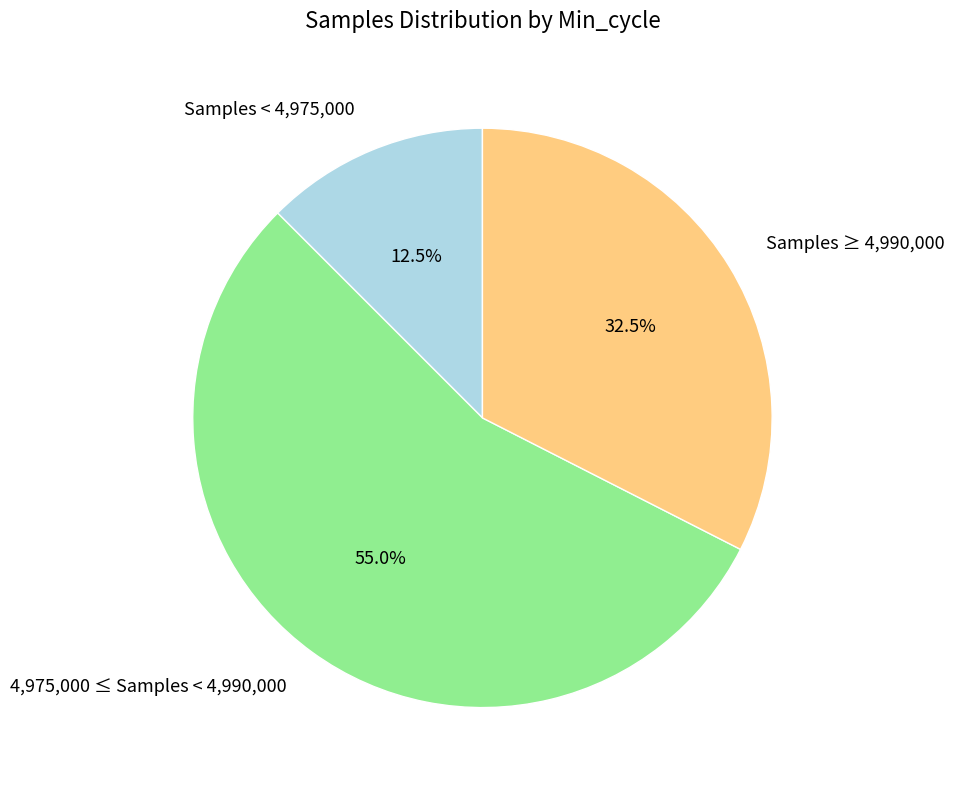

Does 4,975,000 ≤ Samples < 4,990,000 represent more than half of the total?

Yes